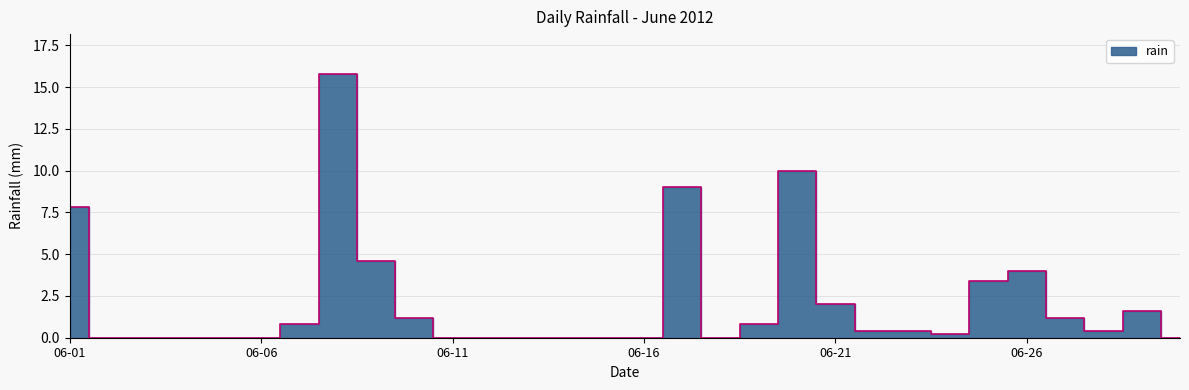

What is the sum of the values at 2012-06-29 and 2012-06-19?

2.4